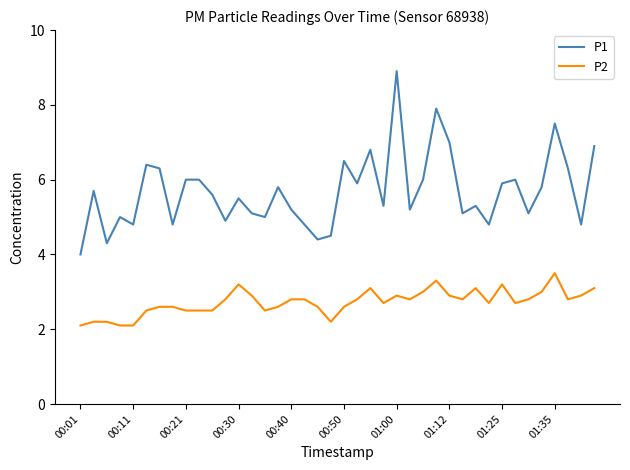

How many lines are shown in the chart?

2